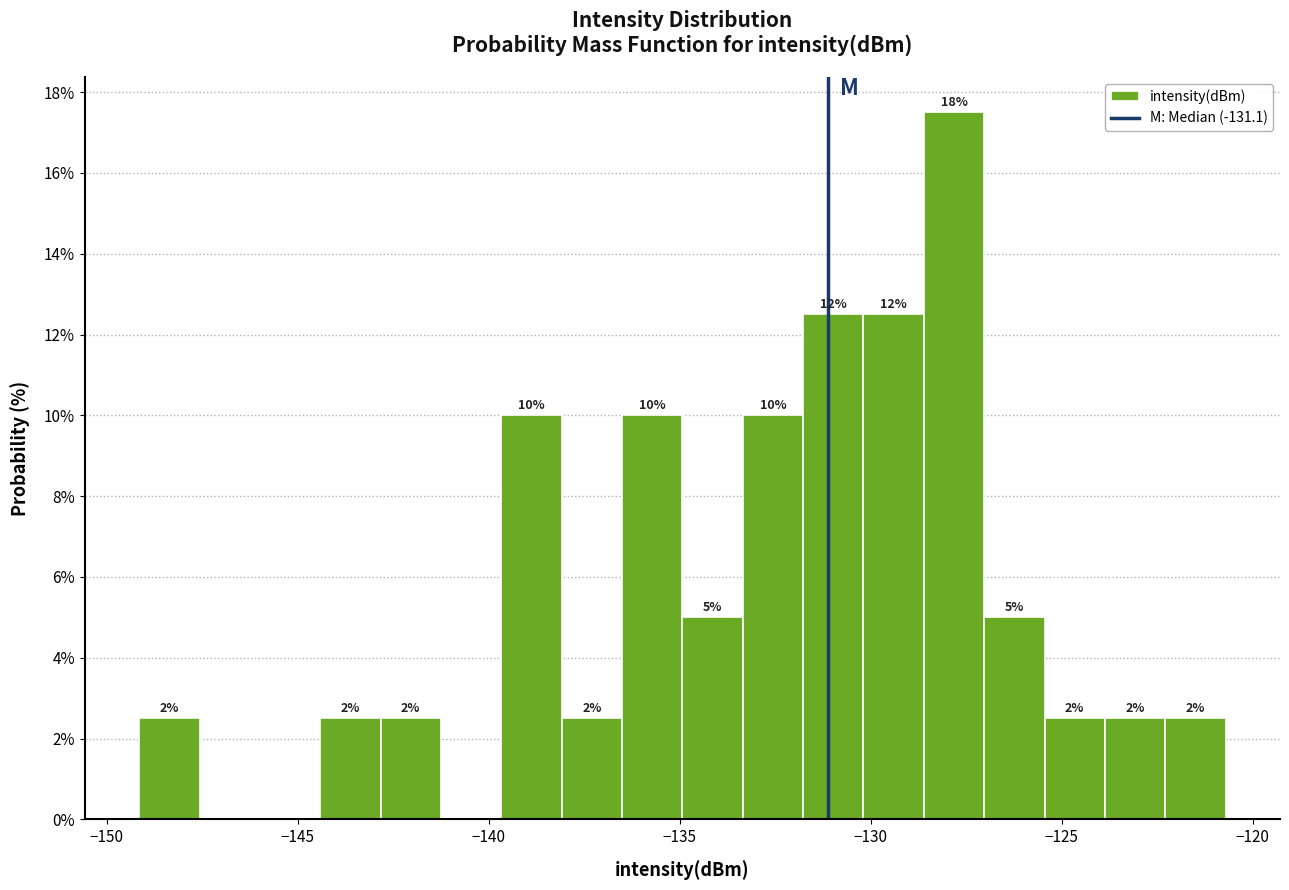

Read against the x-axis, roughly where is the centre of the tallest bar?

-128.0